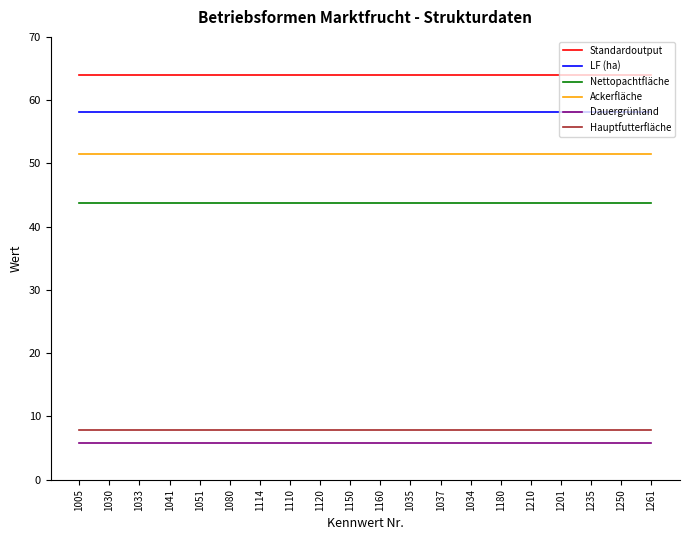

The value of Nettopachtfläche at 1235 is 43.7. True or false?

True